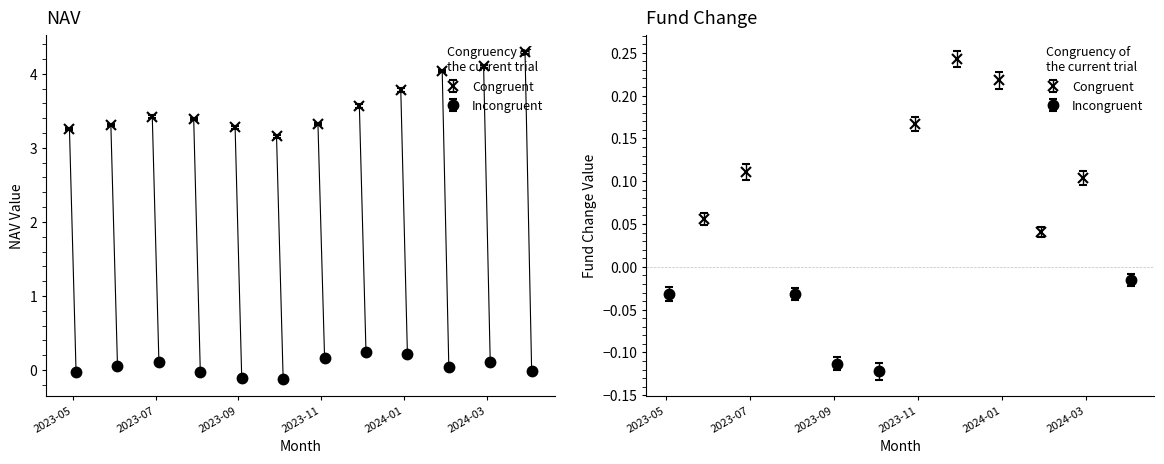

What is the value of the Fund change point at the 8th from the left?

0.2